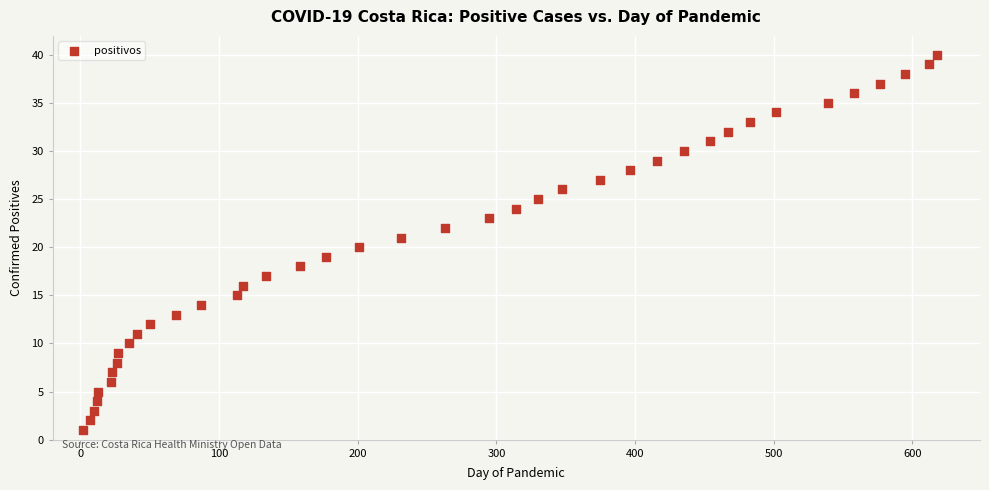

What is the range of X values (max minus min)?

616